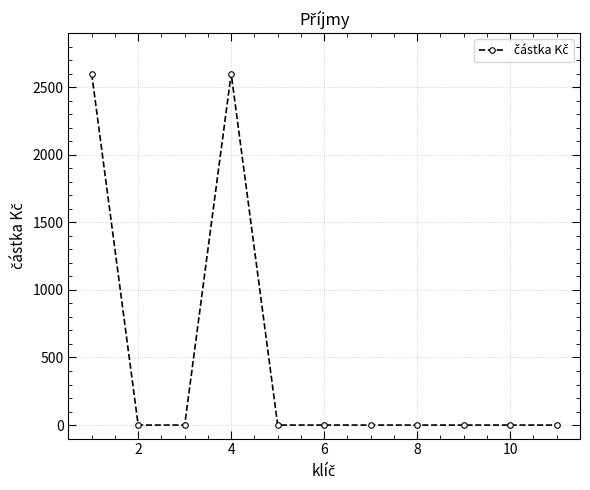

What is the greatest value displayed?

2600